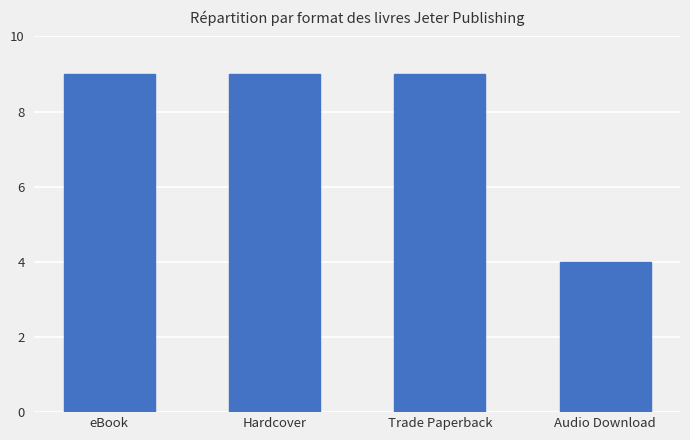

What is the label of the 3rd bar from the left?

Trade Paperback